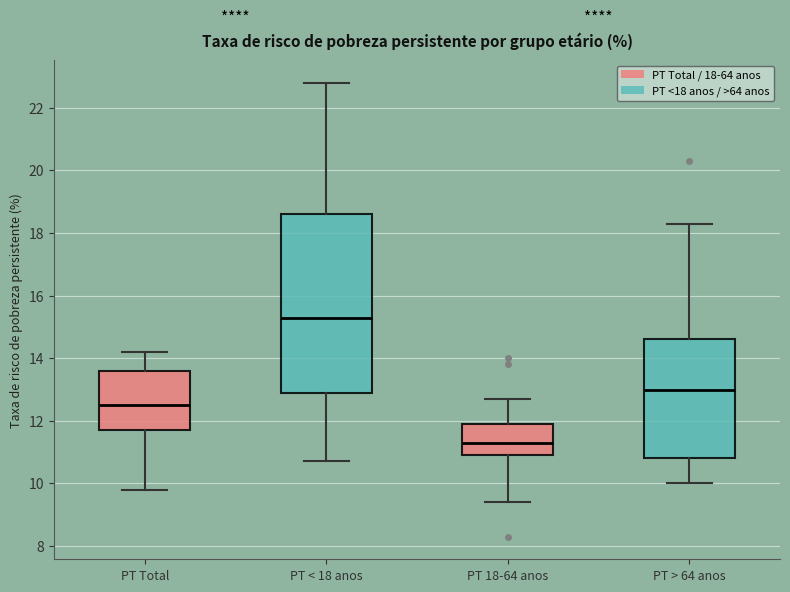

Reading left to right, read every box against the y-axis: the position of its median line, the range the box covers, and the ends of its whiskers. The values are not printed on the chart, so give them approximately, as read against the axis.

PT Total: median 12.6, box 11.8 to 13.6, whiskers 9.8 to 14.2
PT < 18 anos: median 15.4, box 13.0 to 18.6, whiskers 10.8 to 22.8
PT 18-64 anos: median 11.4, box 11.0 to 12.0, whiskers 9.4 to 12.8
PT > 64 anos: median 13.0, box 10.8 to 14.6, whiskers 10.0 to 18.4